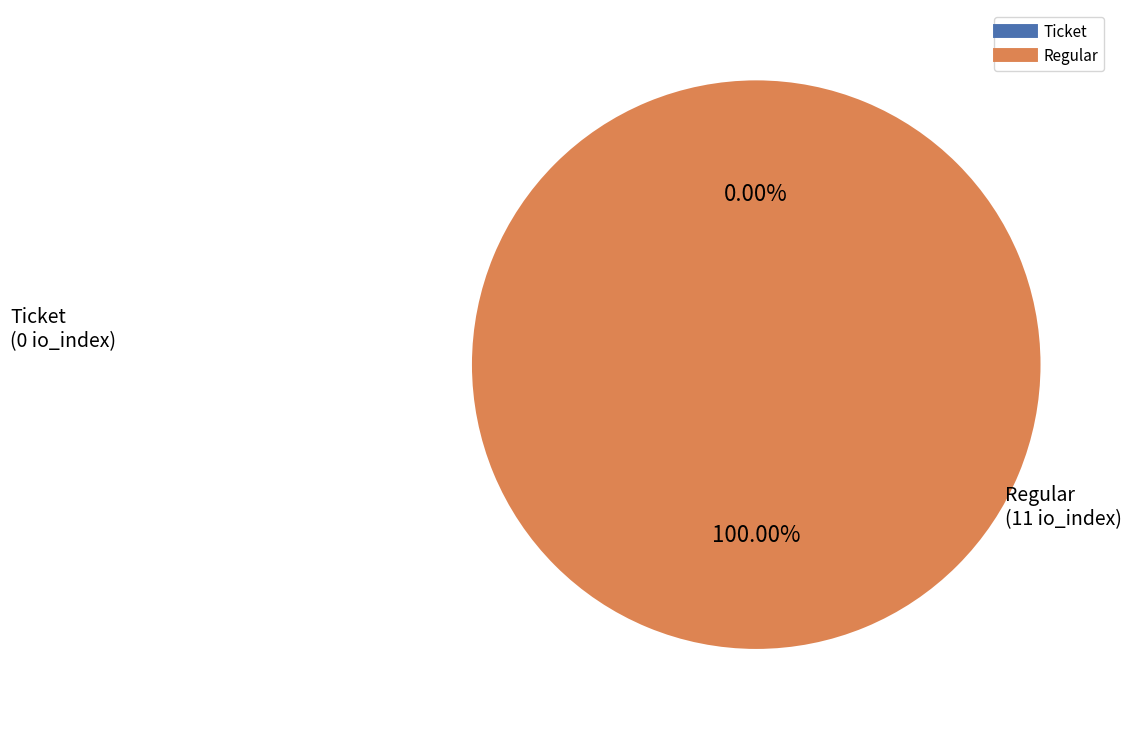

Rank the categories by value from highest to lowest.

Regular, Ticket